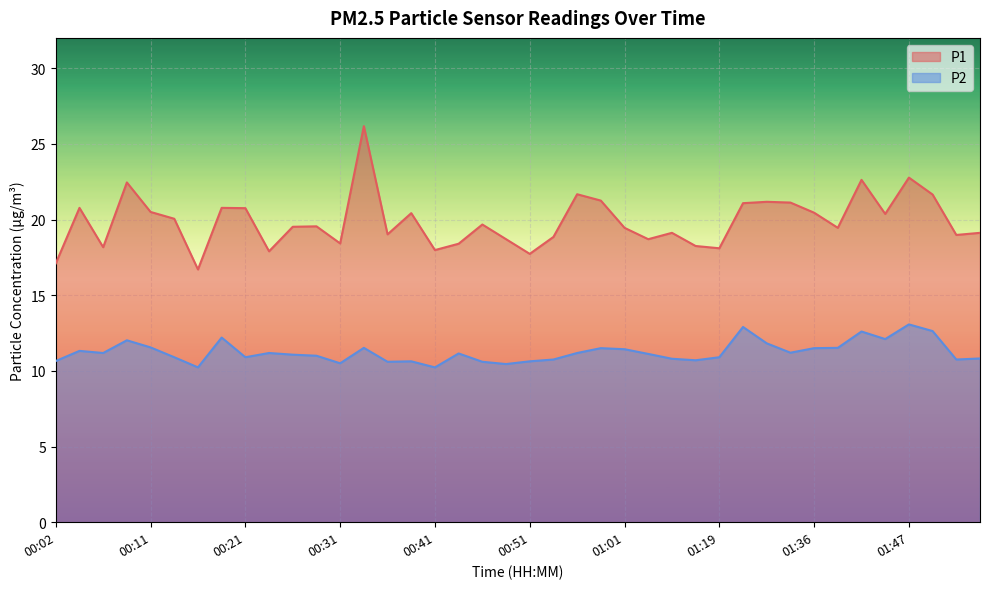

What is the difference between the P1 values at 00:14 and 00:48?

1.4